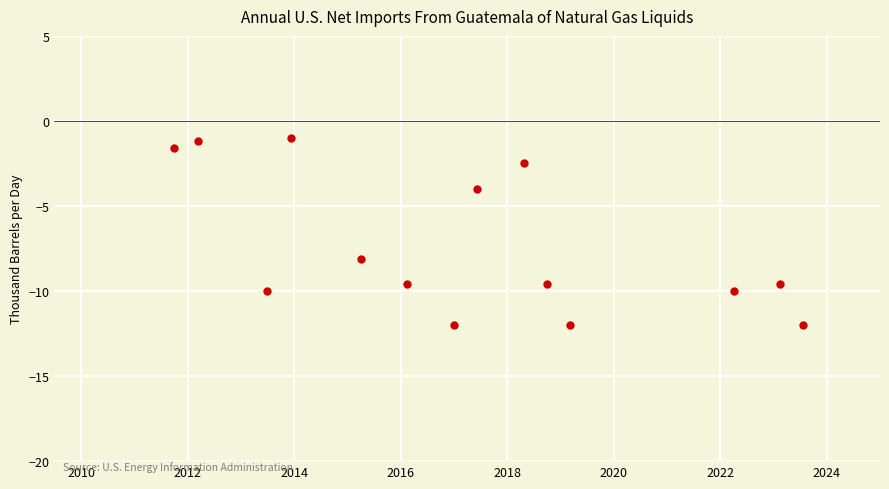

What is the range of Y values (max minus min)?

11.0